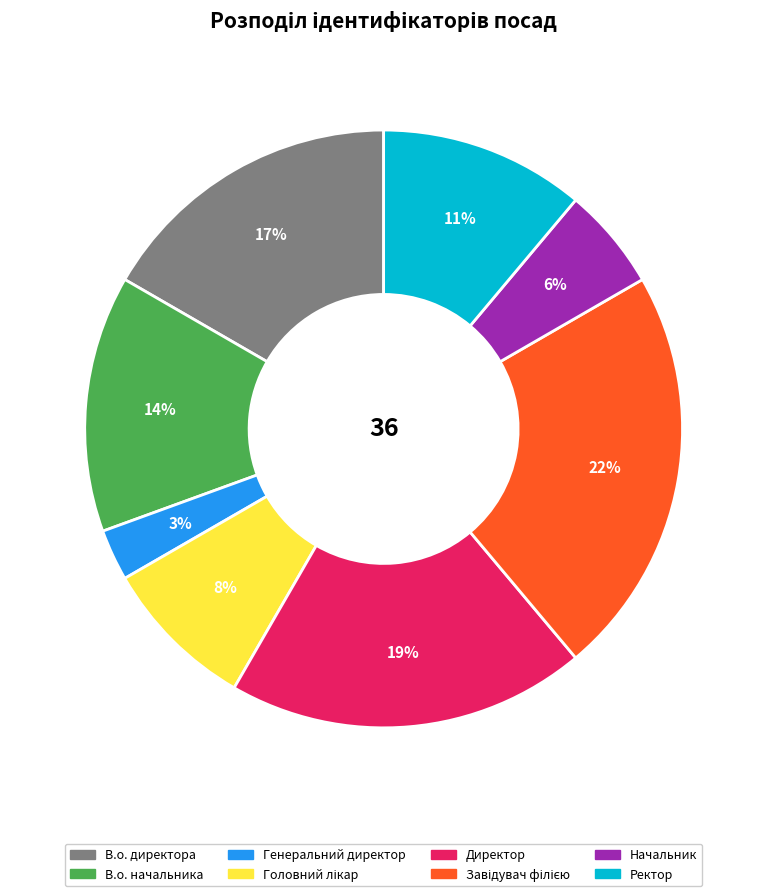

To the nearest percent, what percentage of the pie is В.о. директора?

17%